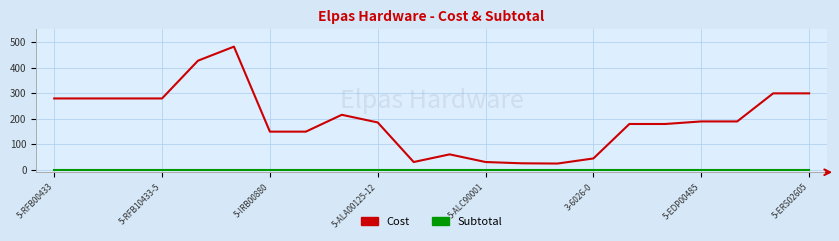

What is the greatest value displayed?

482